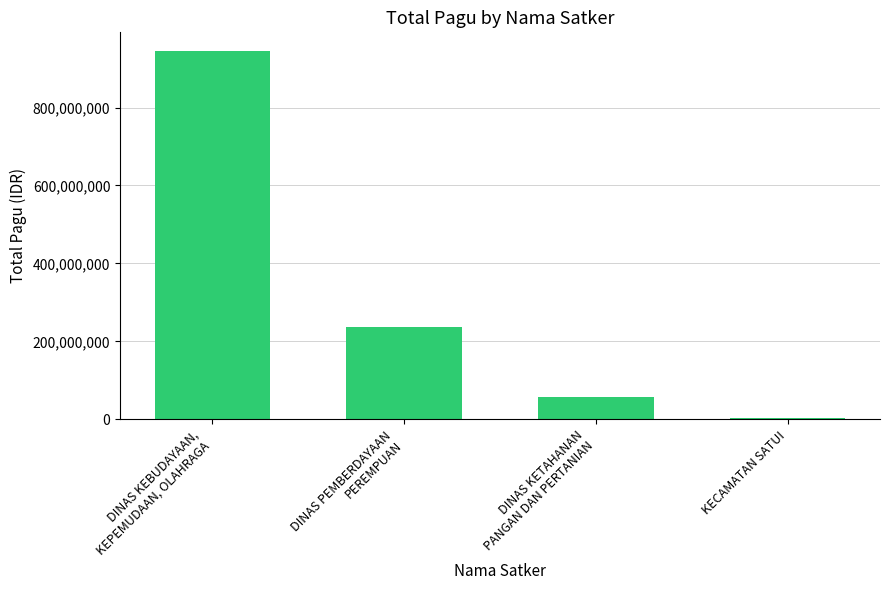

Count the number of categories in the chart.

4